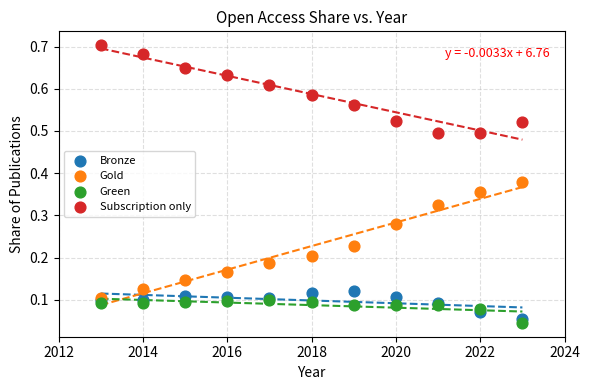

What are all the series names shown in the legend?

Bronze, Gold, Green, Subscription only